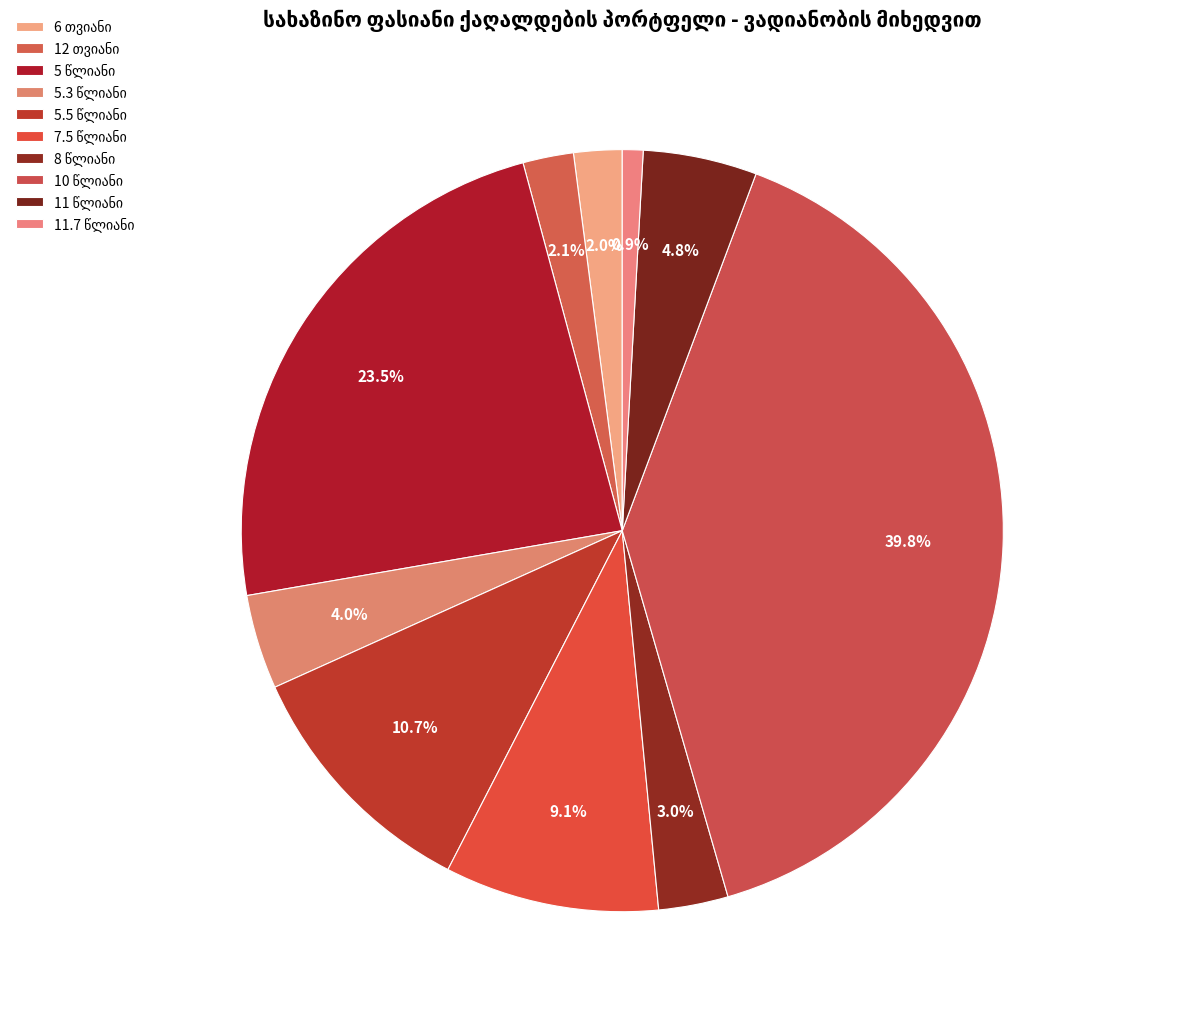

What is the largest slice in the pie chart?

10 წლიანი